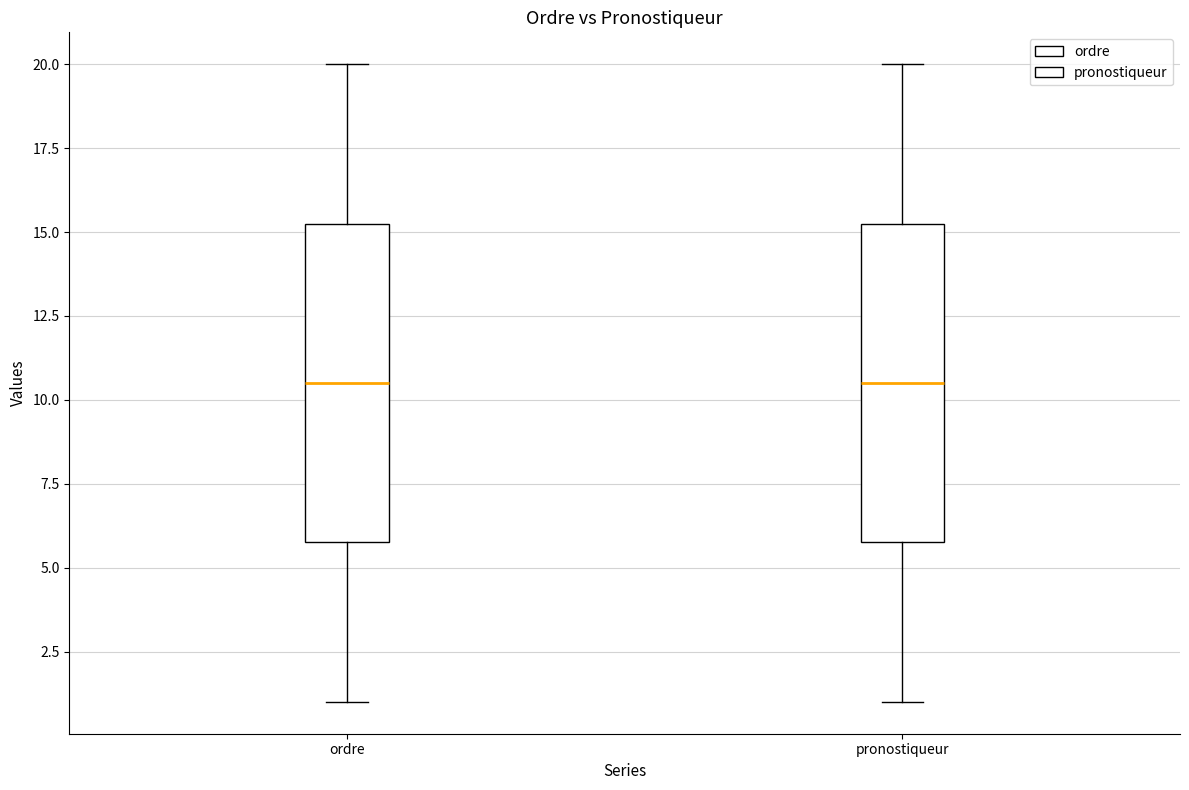

Where does the lower whisker of the box for pronostiqueur end on the y-axis? The values are not printed on the chart, so give them approximately, as read against the axis.

1.0